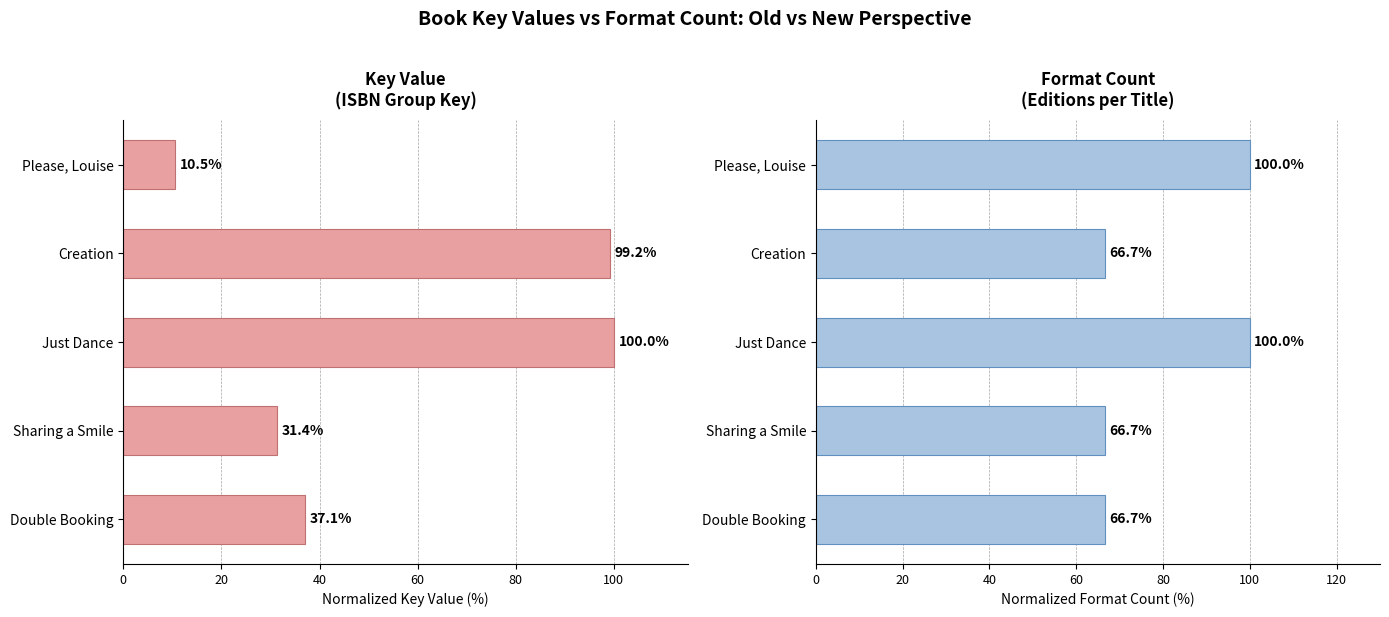

Count the number of data series in this chart.

2